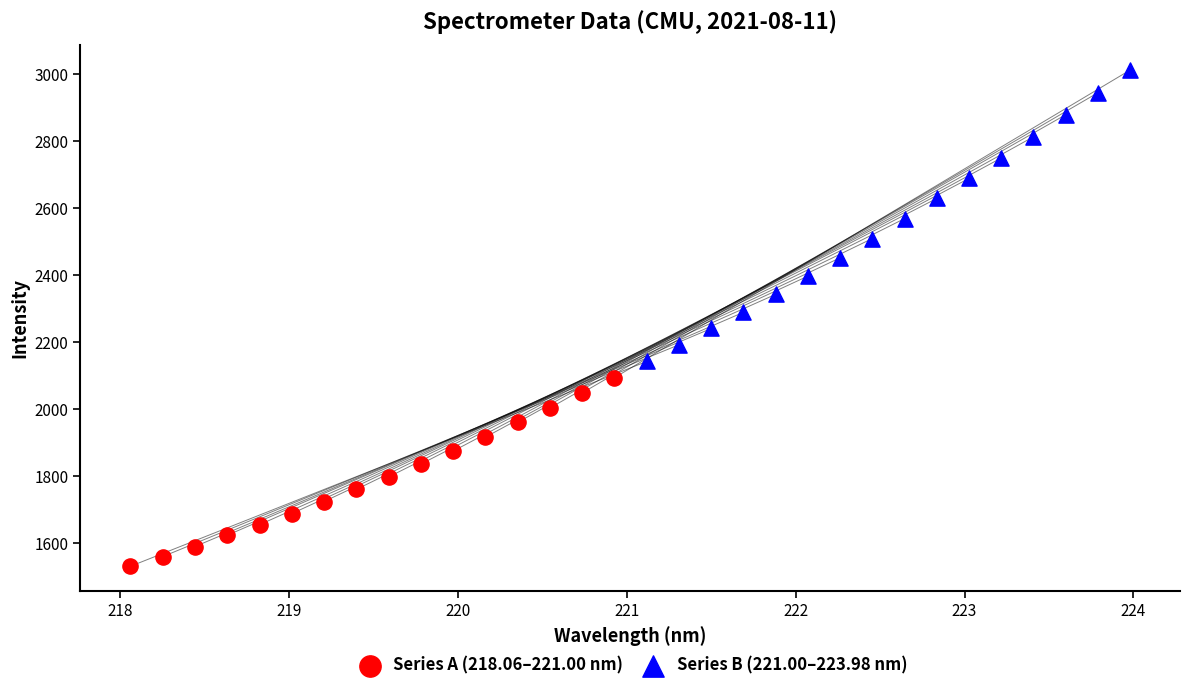

Which series contains the highest Y value?

Series B (221.00–223.98 nm)